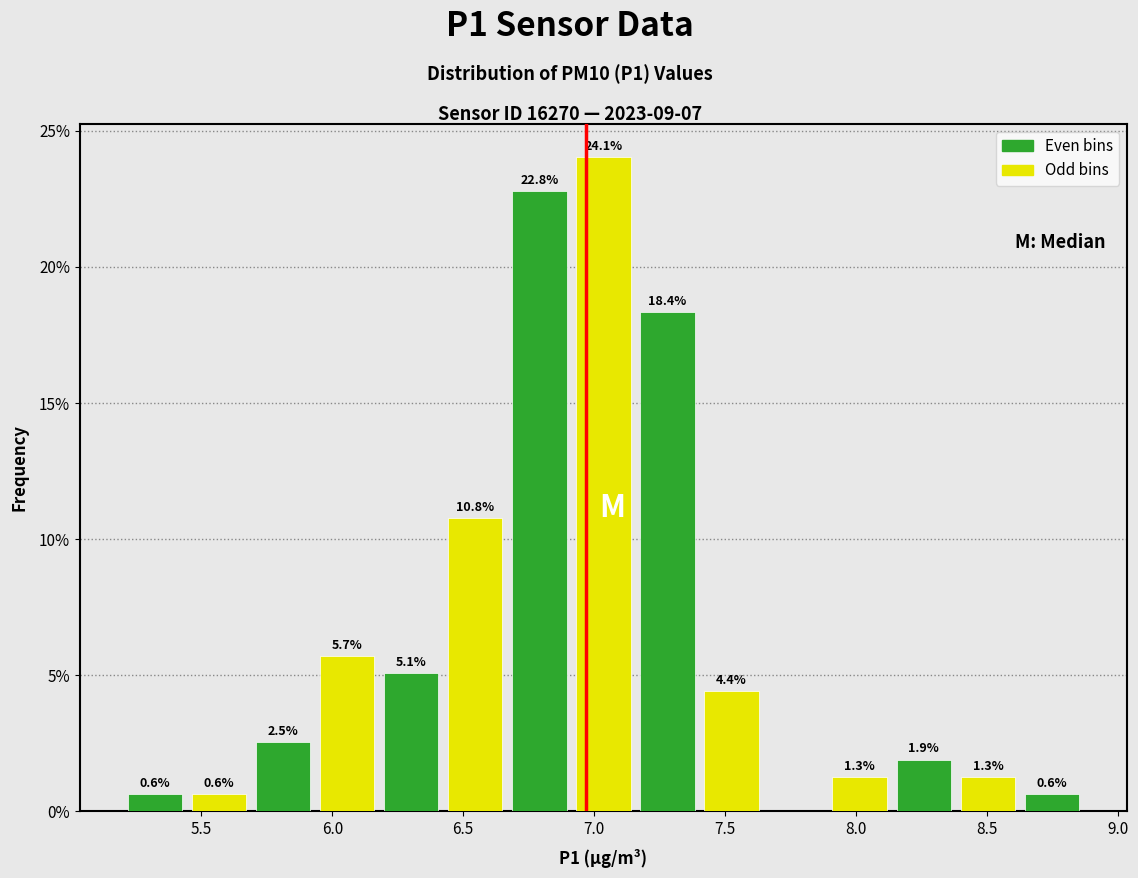

Over which range of the x-axis is the bar tallest?

6.90 to 7.15